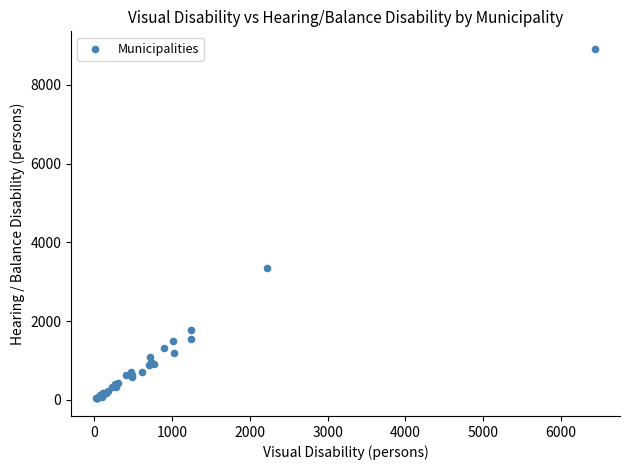

What Y value in the scatter plot is closest to 4475?

3349